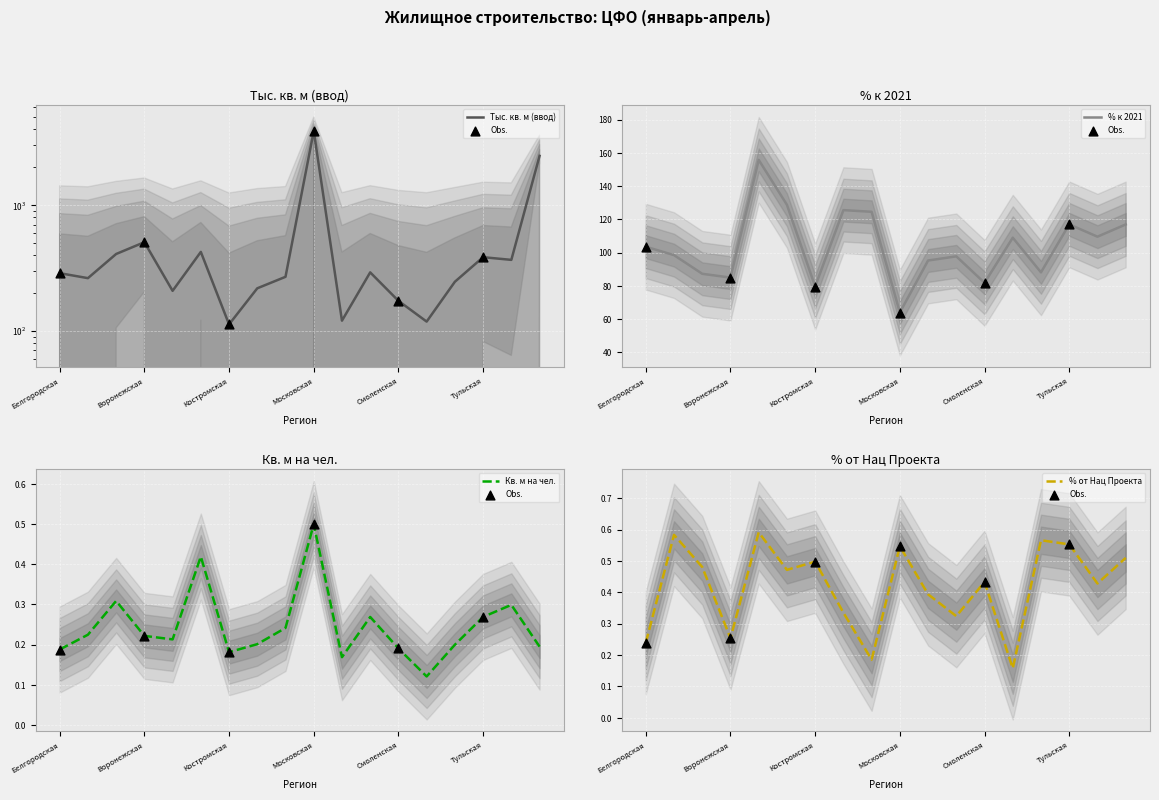

What is the total value across all series at Тамбовская?

227.7